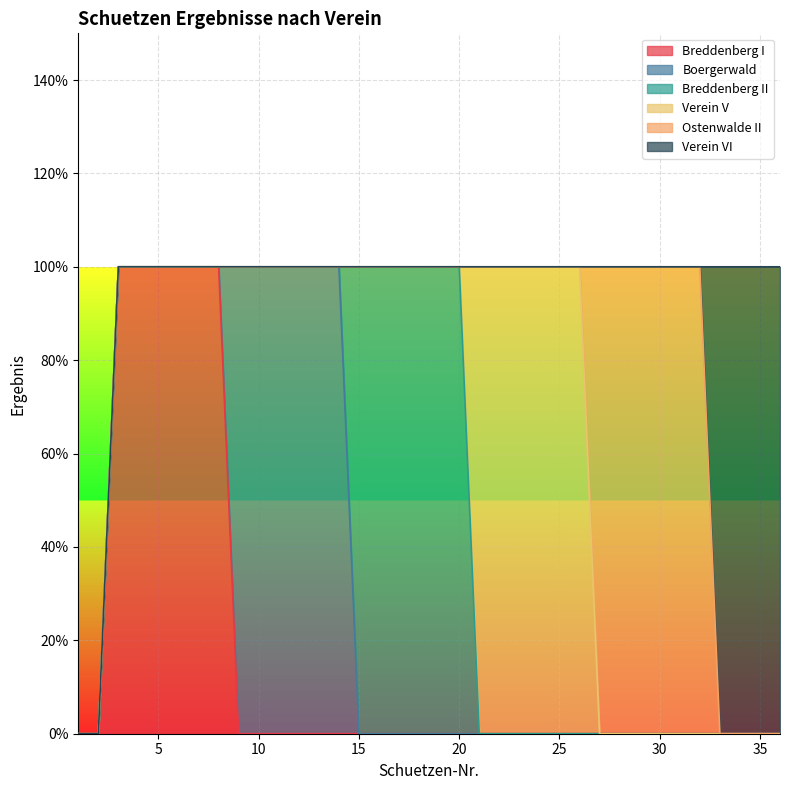

Is the value of Breddenberg I at 7 greater than the value of Ostenwalde II at 27?

No